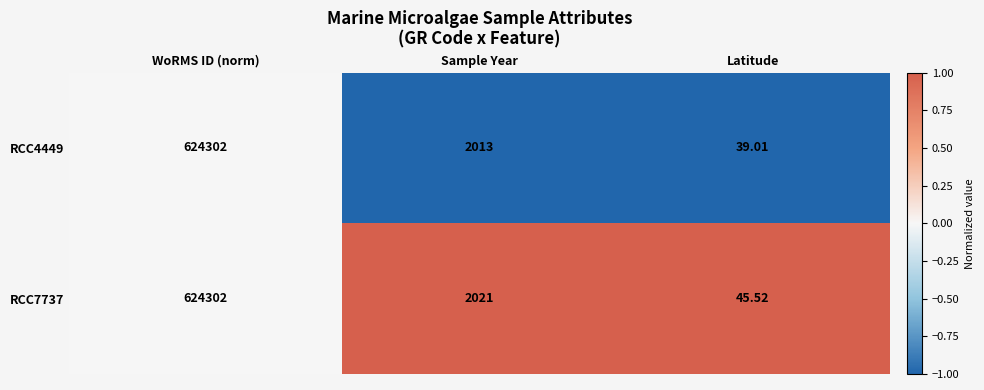

Is the value of RCC4449 at Latitude greater than the value of RCC7737 at Sample Year?

No